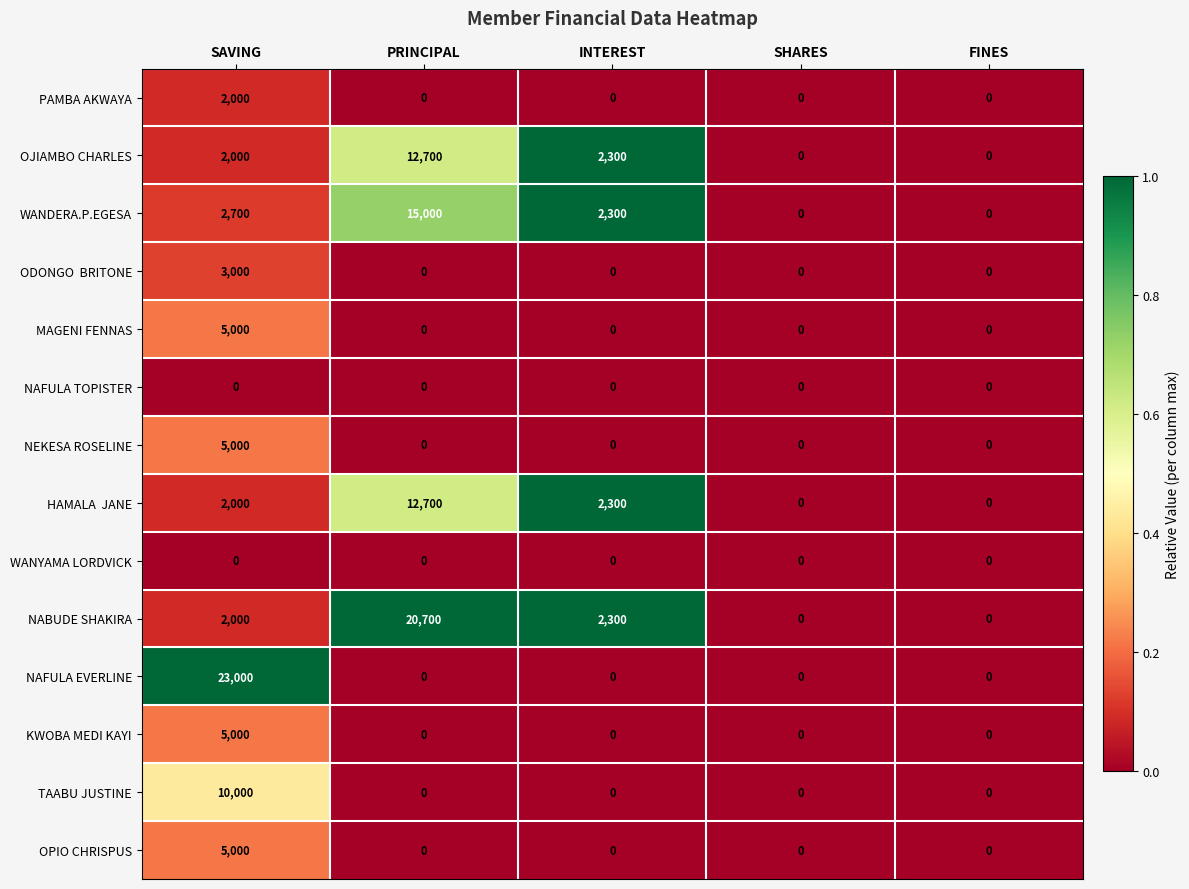

Which series has the largest total across all categories?

NABUDE SHAKIRA